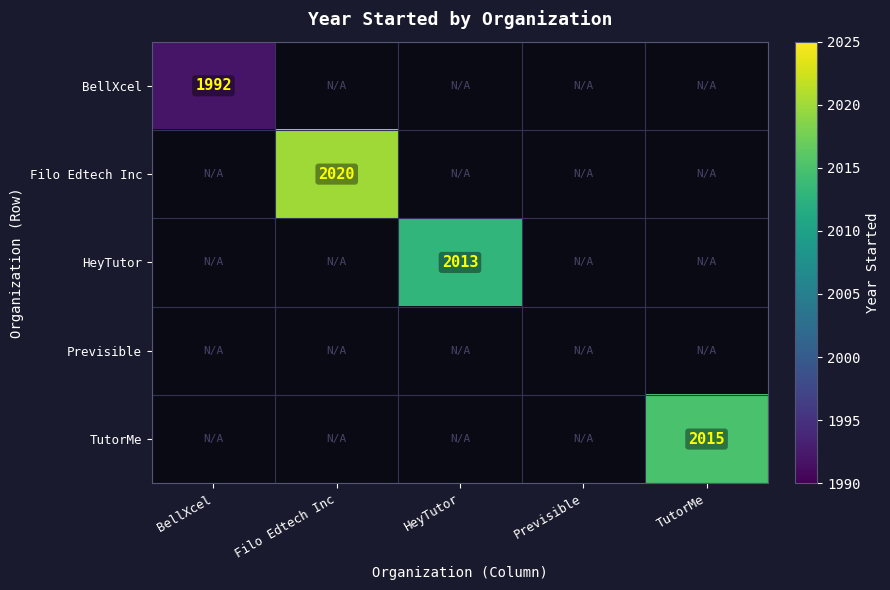

Is it true that HeyTutor equals 2013 at HeyTutor?

True